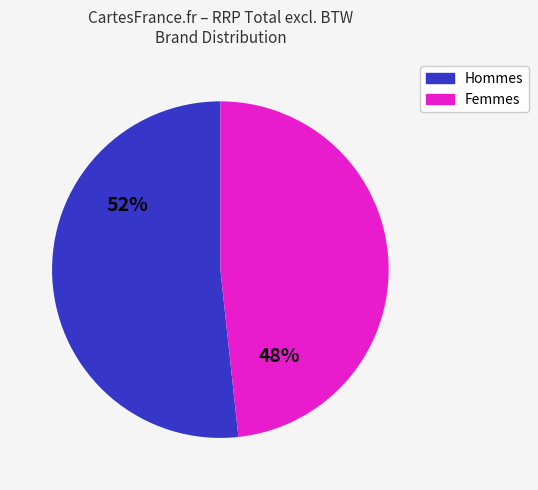

Is there a majority slice in this chart?

Yes